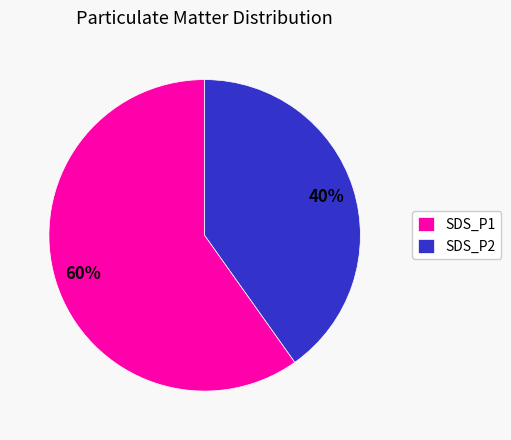

Does any single category account for the majority?

Yes